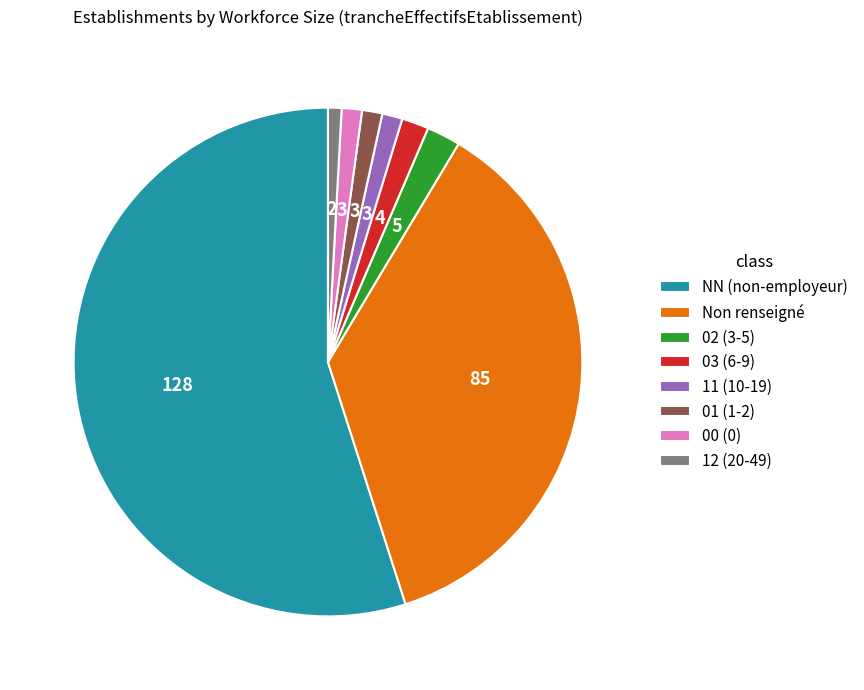

Do 00 (0) and 11 (10-19) together represent more than half of the pie?

No